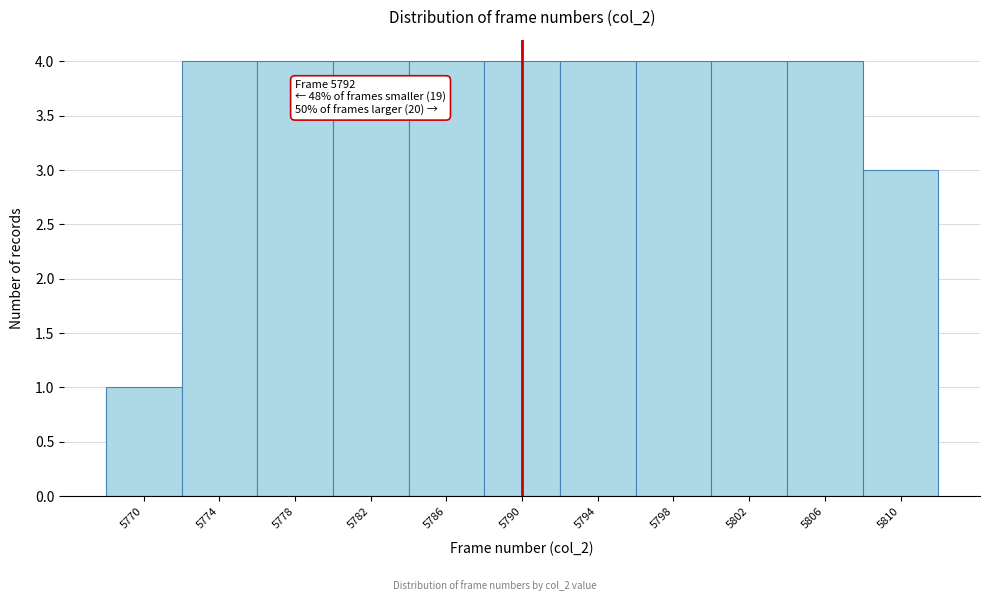

Reading right to left, list all the values displayed in this chart.

3	4	4	4	4	4	4	4	4	4	1